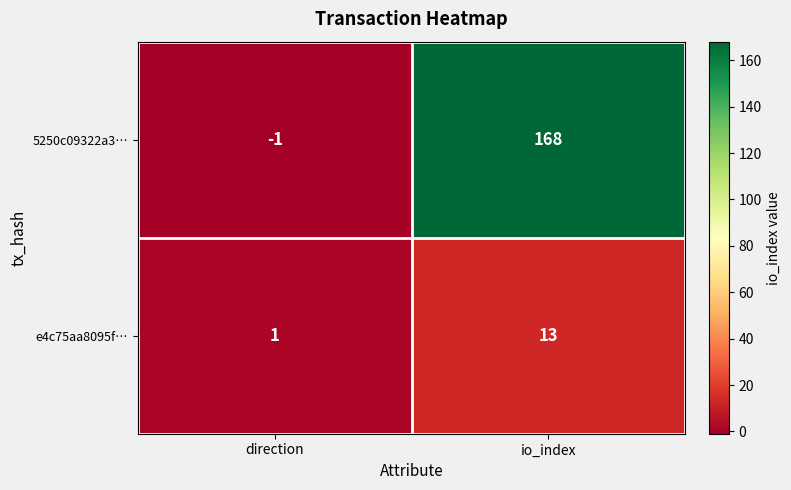

Which category has the lowest value in the 5250c09322a3… series?

direction